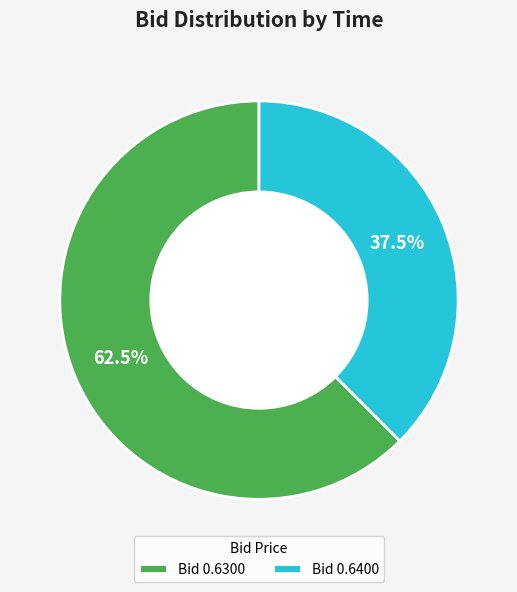

Does any single category account for the majority?

Yes